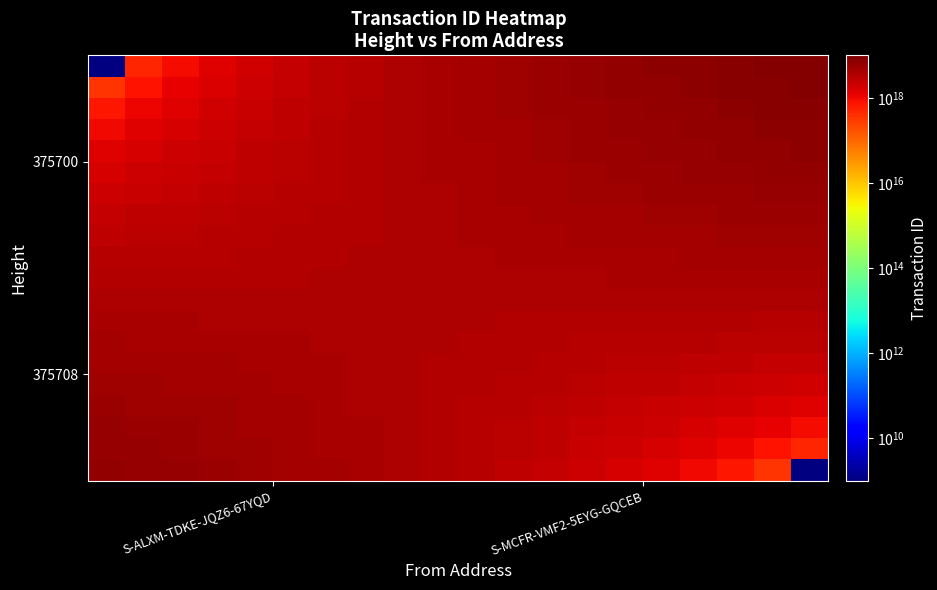

At how many categories does at least one series exceed 8067467365481360384?

3